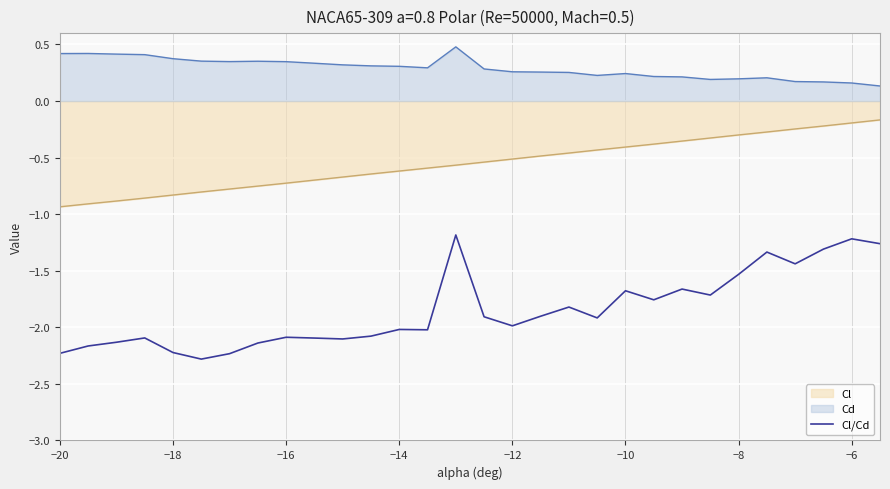

Rank the series by their maximum value, from highest to lowest.

Cd, Cl, Cl/Cd